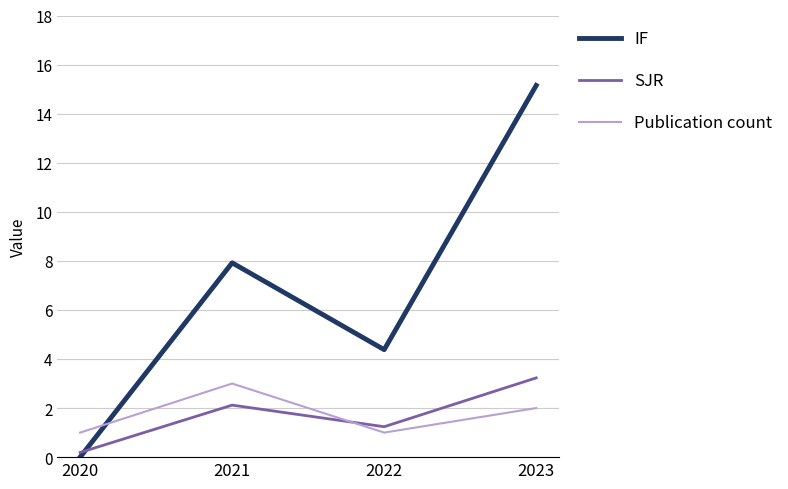

Which series has the widest spread of values?

IF